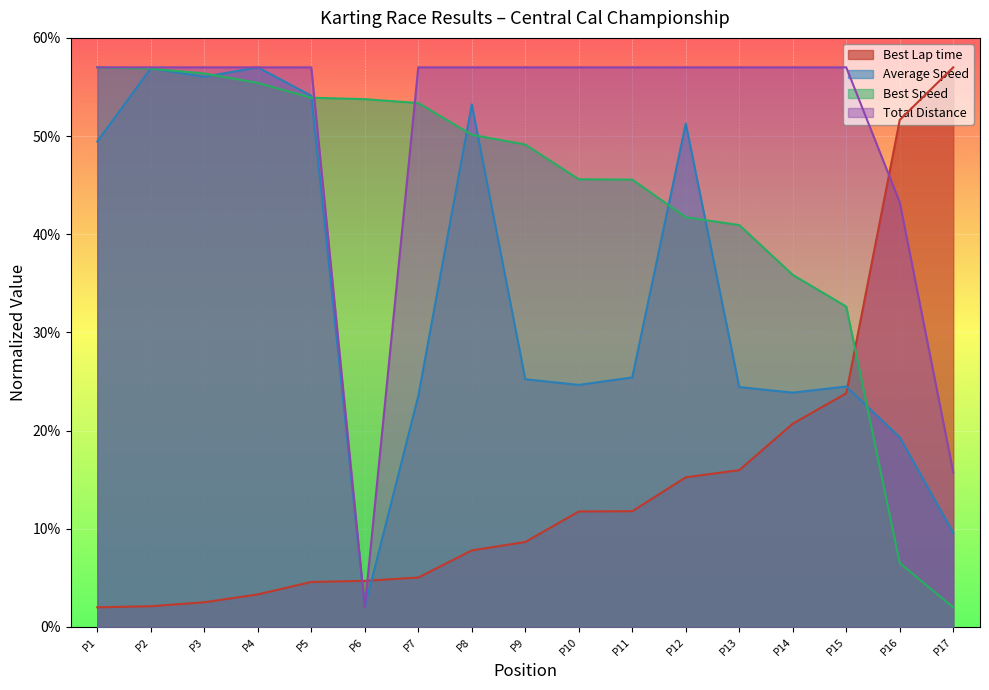

What is the lowest value of the Best Speed series?

2.0